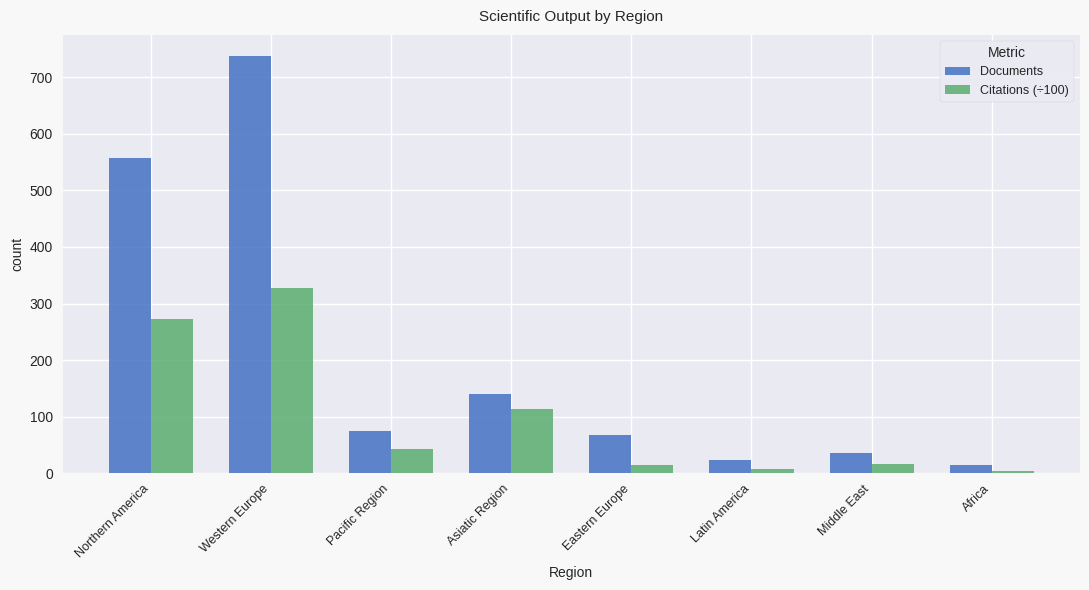

At which label does Documents reach its peak?

Western Europe